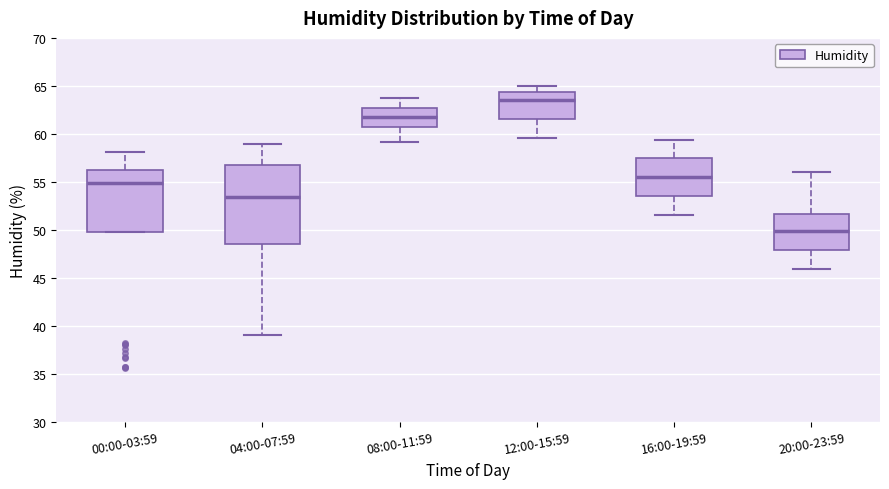

Reading left to right, read every box against the y-axis: the position of its median line, the range the box covers, and the ends of its whiskers. The values are not printed on the chart, so give them approximately, as read against the axis.

00:00-03:59: median 55.0, box 50.0 to 56.5, whiskers 50.0 to 58.0
04:00-07:59: median 53.5, box 48.5 to 57.0, whiskers 39.0 to 59.0
08:00-11:59: median 62.0, box 61.0 to 62.5, whiskers 59.0 to 63.5
12:00-15:59: median 63.5, box 61.5 to 64.5, whiskers 59.5 to 65.0
16:00-19:59: median 55.5, box 53.5 to 57.5, whiskers 51.5 to 59.5
20:00-23:59: median 50.0, box 48.0 to 51.5, whiskers 46.0 to 56.0